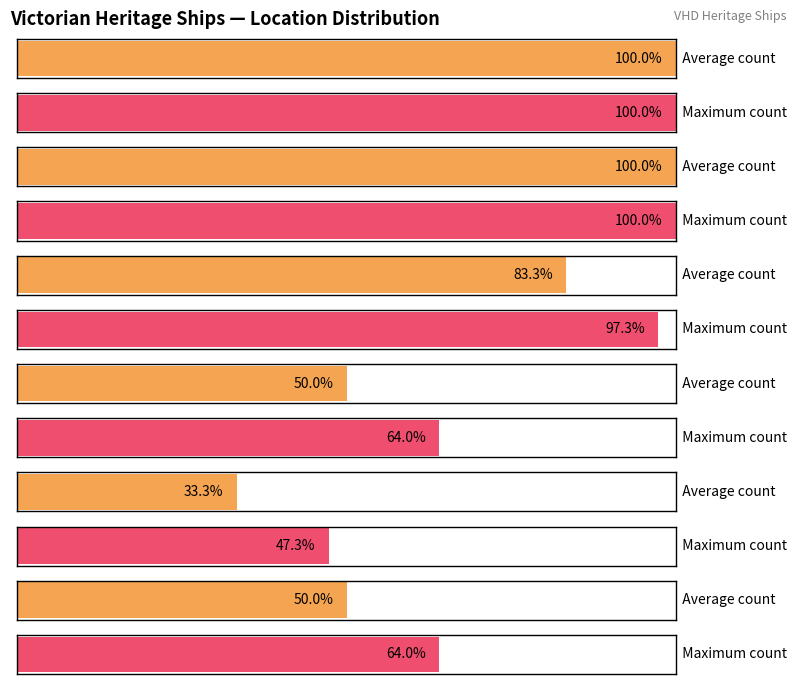

Reading left to right, extract all data points from this chart.

6	6	5	3	2	3